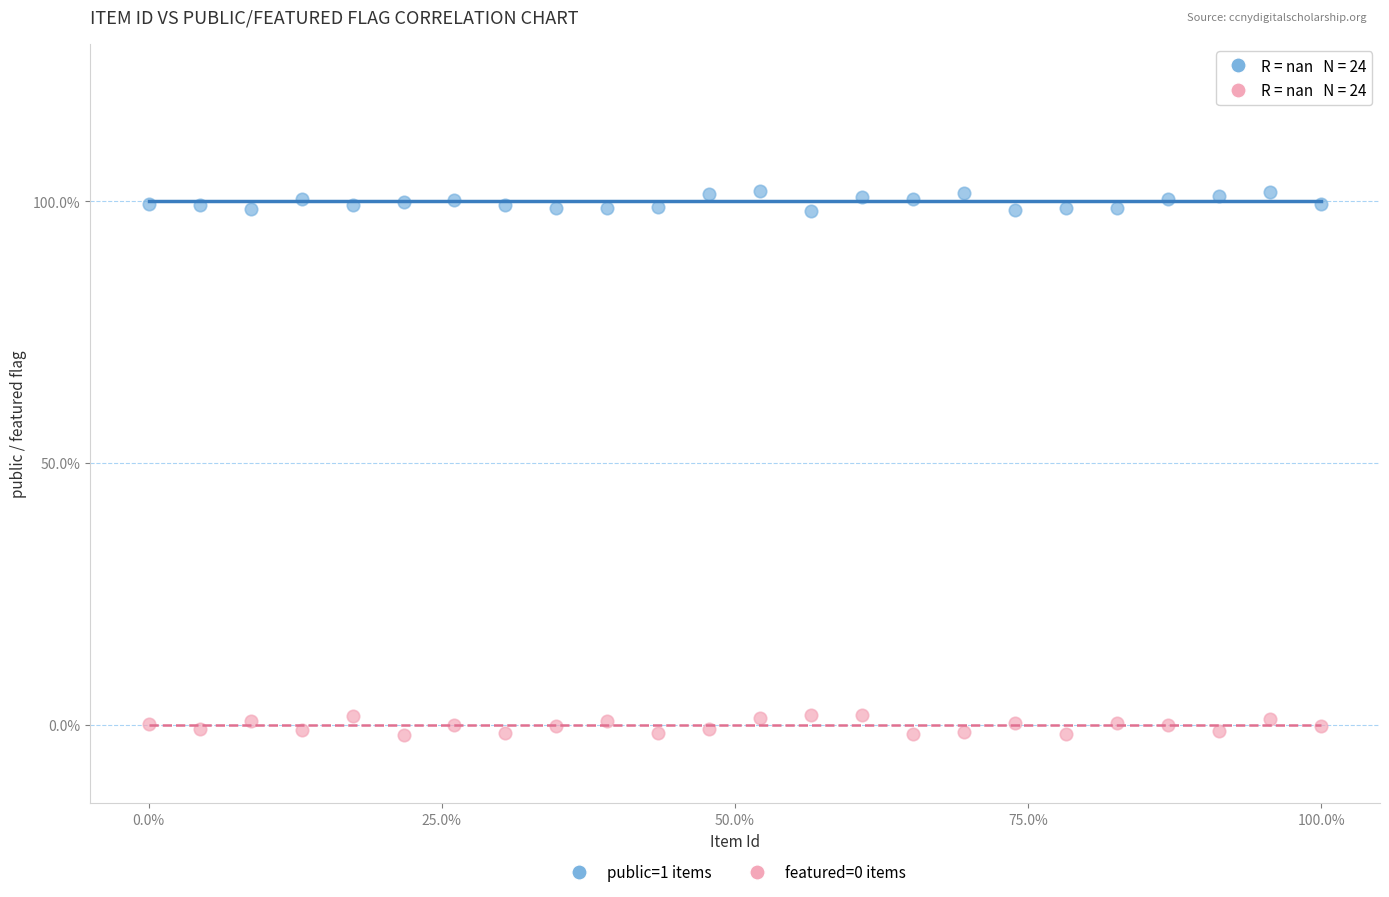

Which series contains the highest Y value?

public=1 items